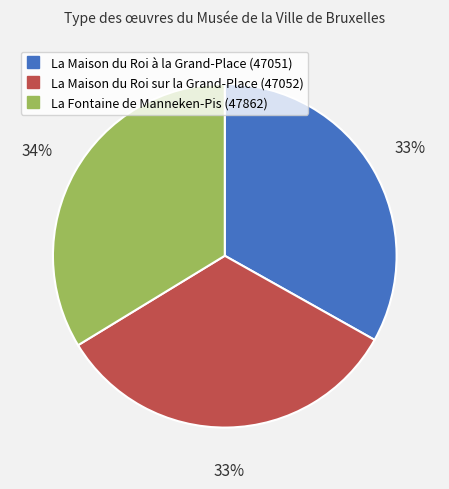

True or false: La Maison du Roi sur la Grand-Place (47052) accounts for 24% of the total.

False